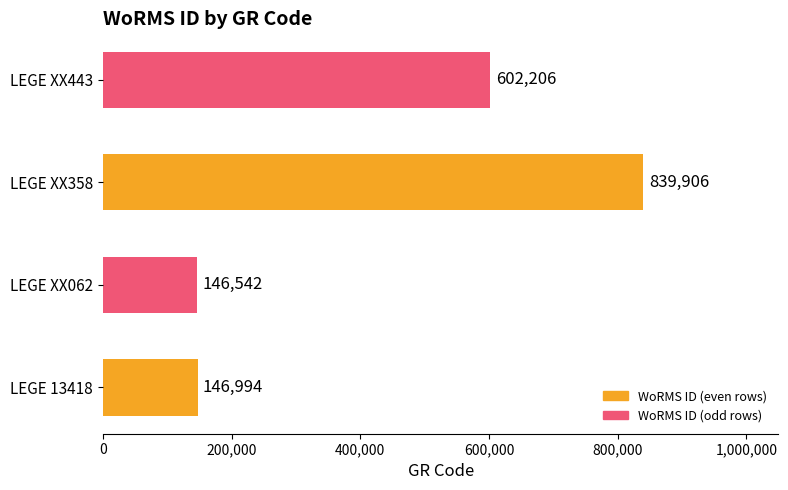

At which category does the chart reach its peak across all series?

LEGE XX358